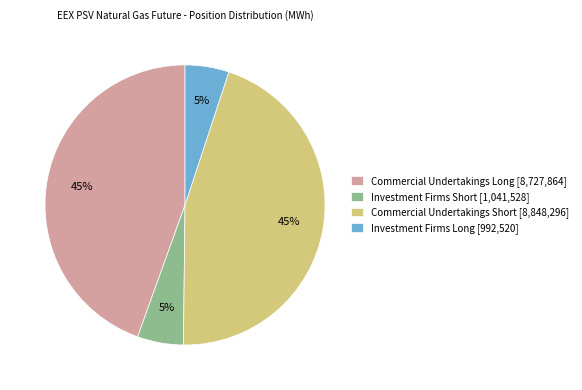

To the nearest percent, what portion does Investment Firms Short represent?

5%